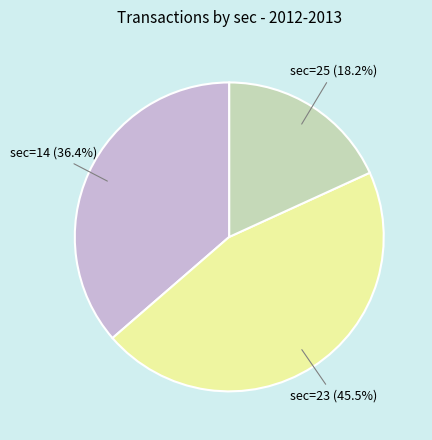

What percentage do sec=25 and sec=23 together represent?

63.6%